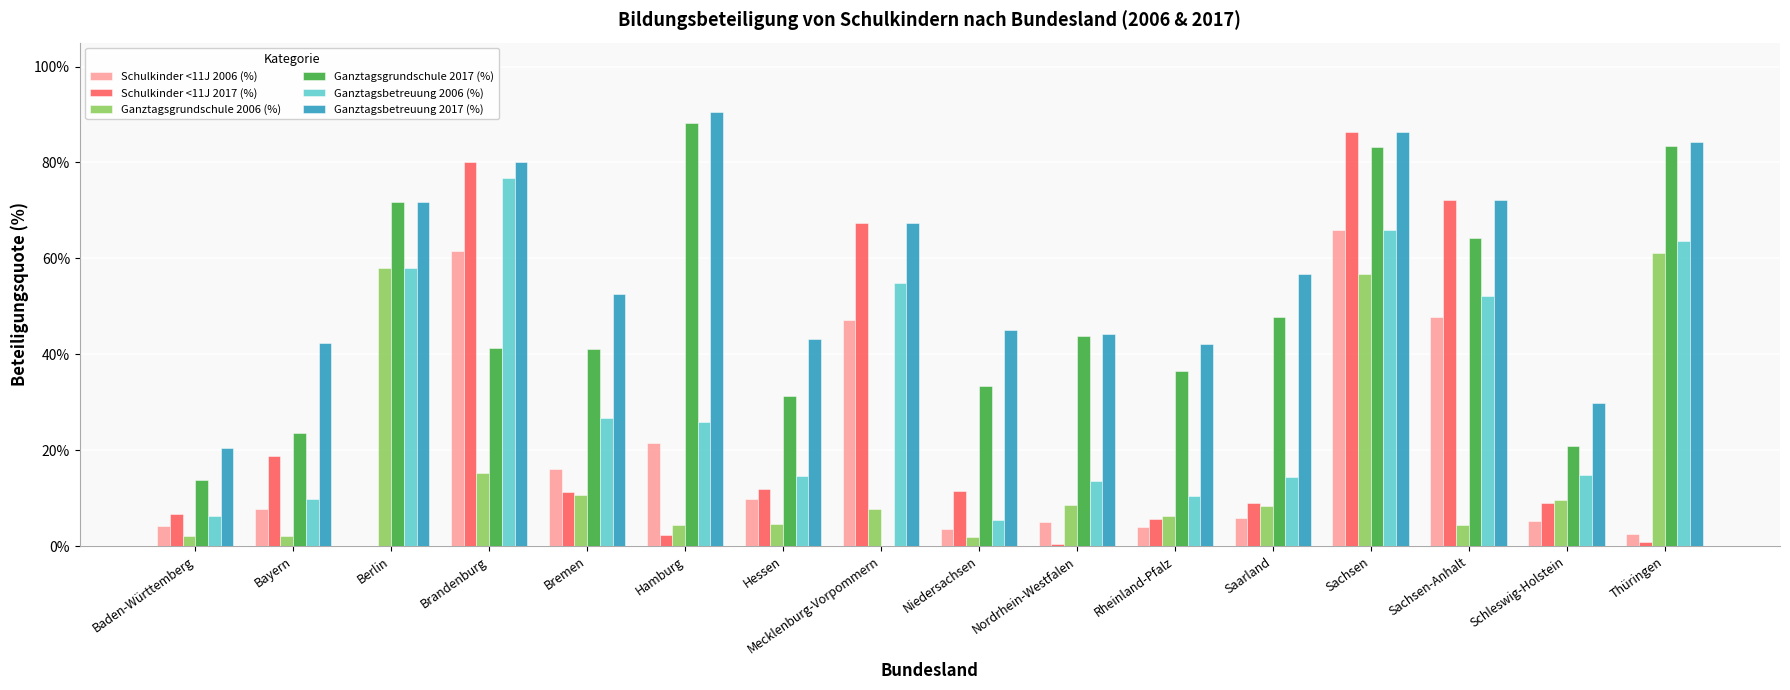

The value of Ganztagsgrundschule 2017 (%) at Niedersachsen is 33.5. True or false?

True